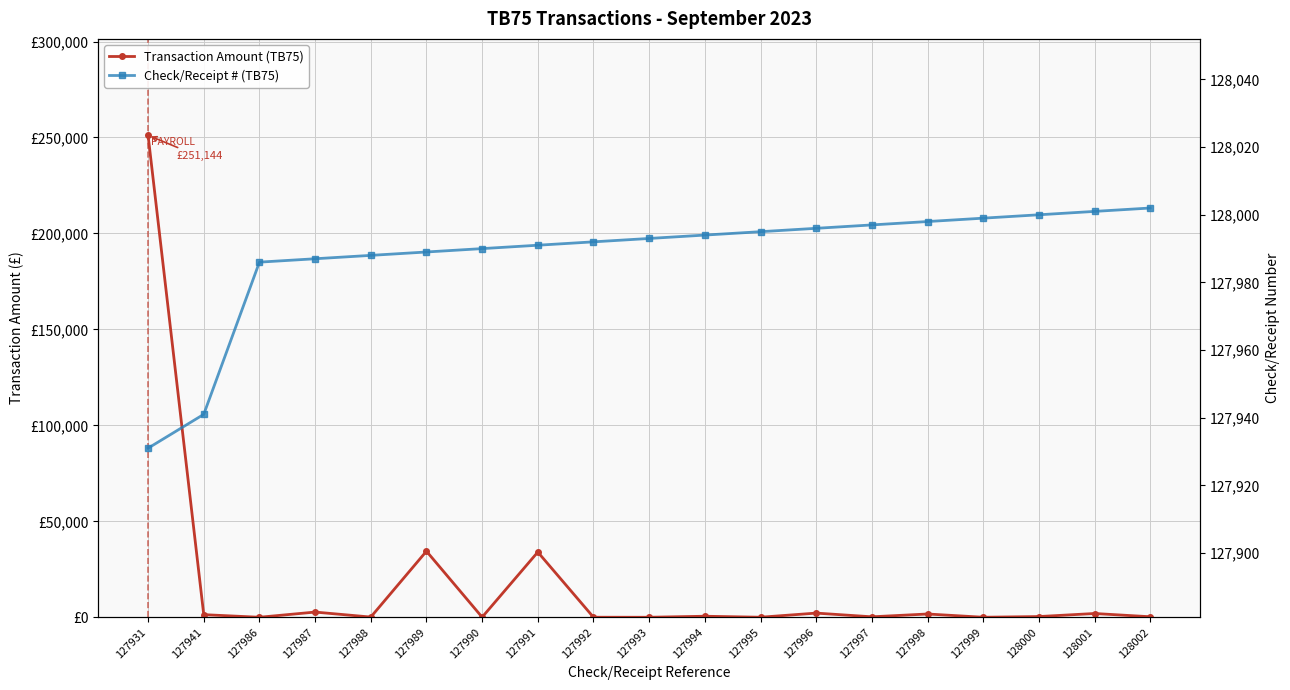

How many intersections are there between Transaction Amount (TB75) and Check/Receipt # (TB75)?

1